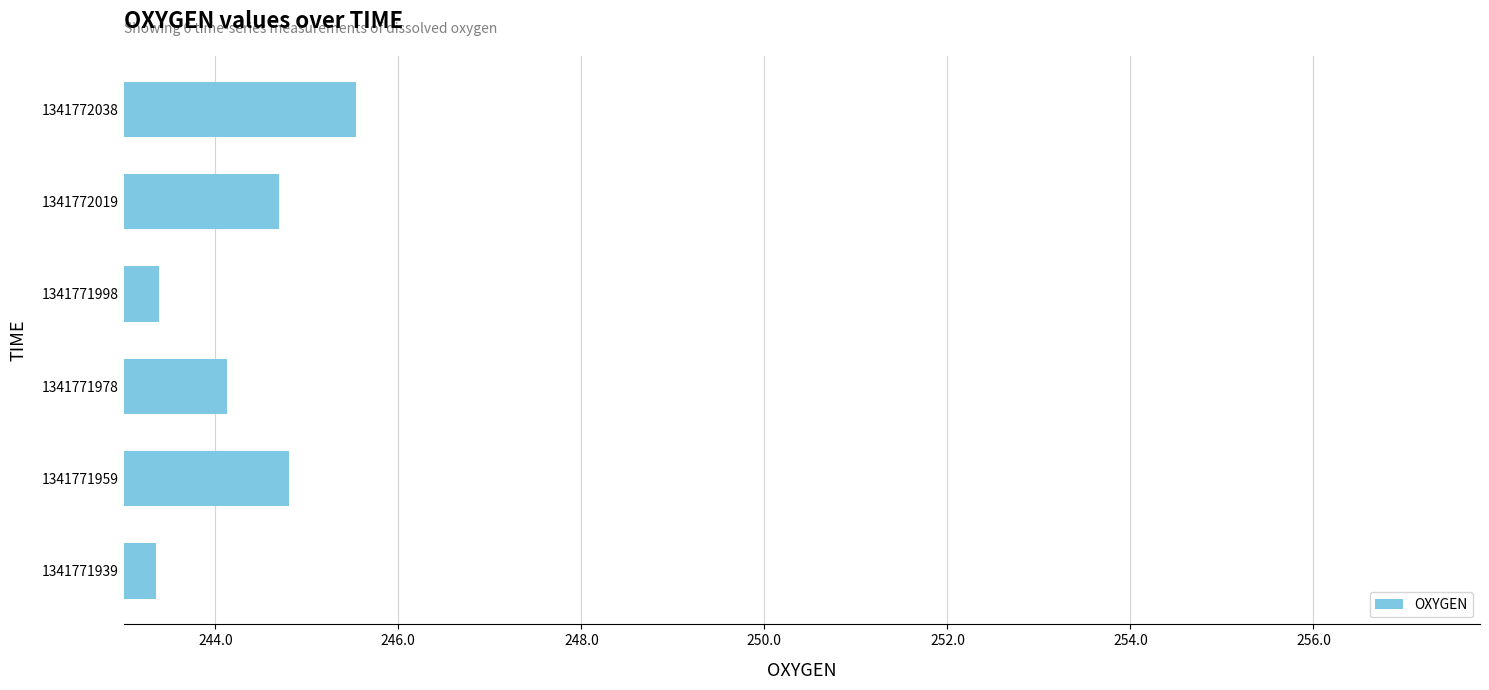

What is the greatest value displayed?

245.5